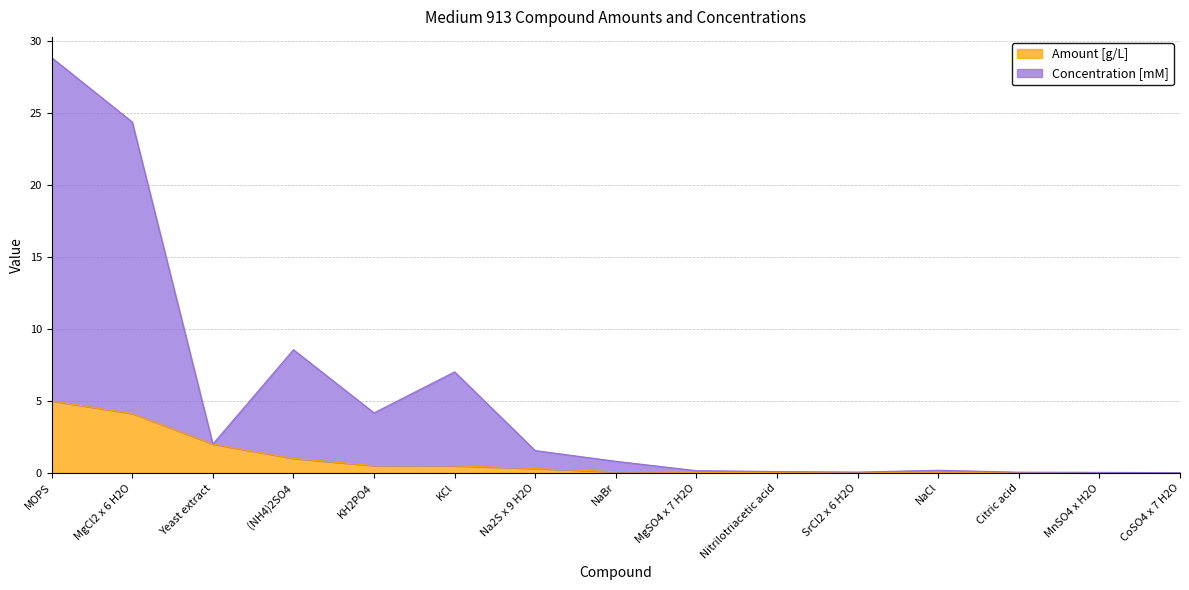

Reading left to right, what are all the values shown in this chart?

Amount [g/L]: MOPS=5.0	MgCl2 x 6 H2O=4.1	Yeast extract=2.0	(NH4)2SO4=1.0	KH2PO4=0.5	KCl=0.5	Na2S x 9 H2O=0.3	NaBr=0.1	MgSO4 x 7 H2O=0.0	Nitrilotriacetic acid=0.0	SrCl2 x 6 H2O=0.0	NaCl=0.0	Citric acid=0.0	MnSO4 x H2O=0.0	CoSO4 x 7 H2O=0.0
Concentration [mM]: MOPS=28.9	MgCl2 x 6 H2O=24.4	Yeast extract=2.0	(NH4)2SO4=8.6	KH2PO4=4.2	KCl=7.0	Na2S x 9 H2O=1.5	NaBr=0.8	MgSO4 x 7 H2O=0.2	Nitrilotriacetic acid=0.1	SrCl2 x 6 H2O=0.1	NaCl=0.2	Citric acid=0.0	MnSO4 x H2O=0.0	CoSO4 x 7 H2O=0.0